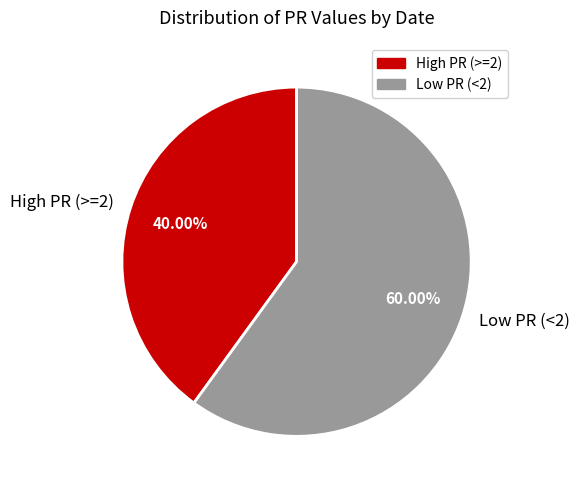

Which category accounts for the majority?

Low PR (<2)